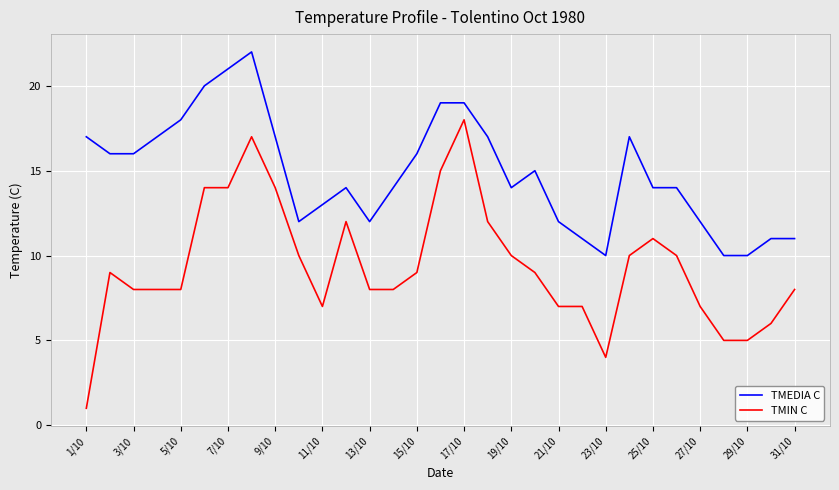

Which series has the largest total across all categories?

TMEDIA C